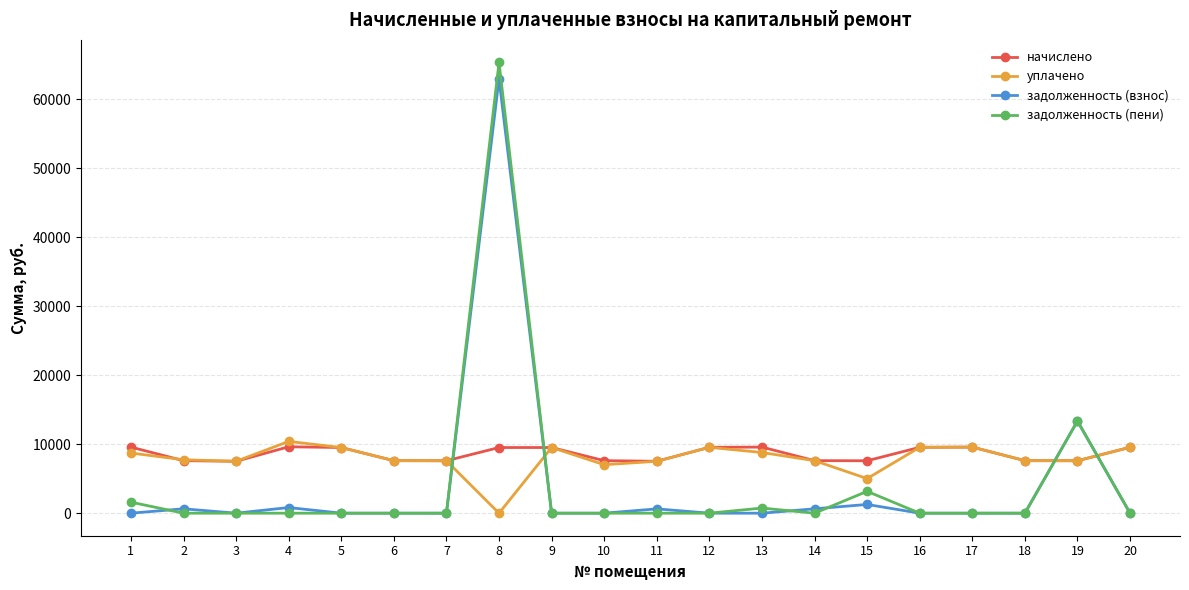

The value of уплачено at 3 is 7526.4. True or false?

True